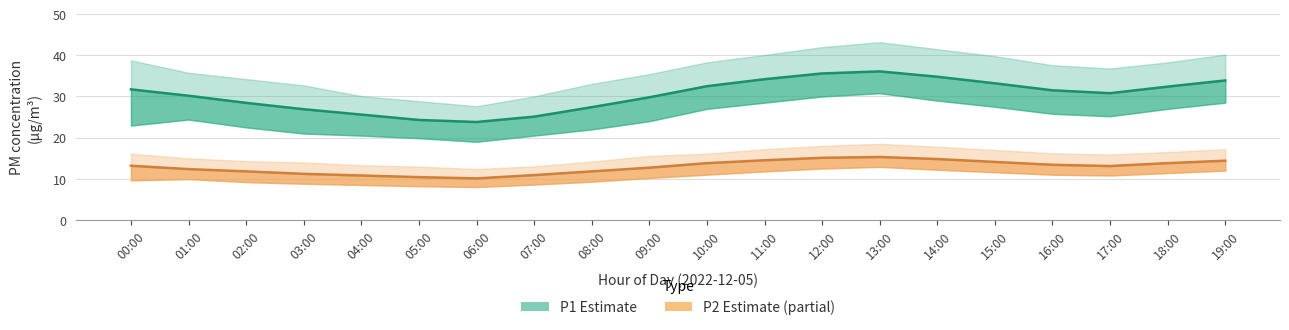

What is the sum of all P2_upper values?

311.1